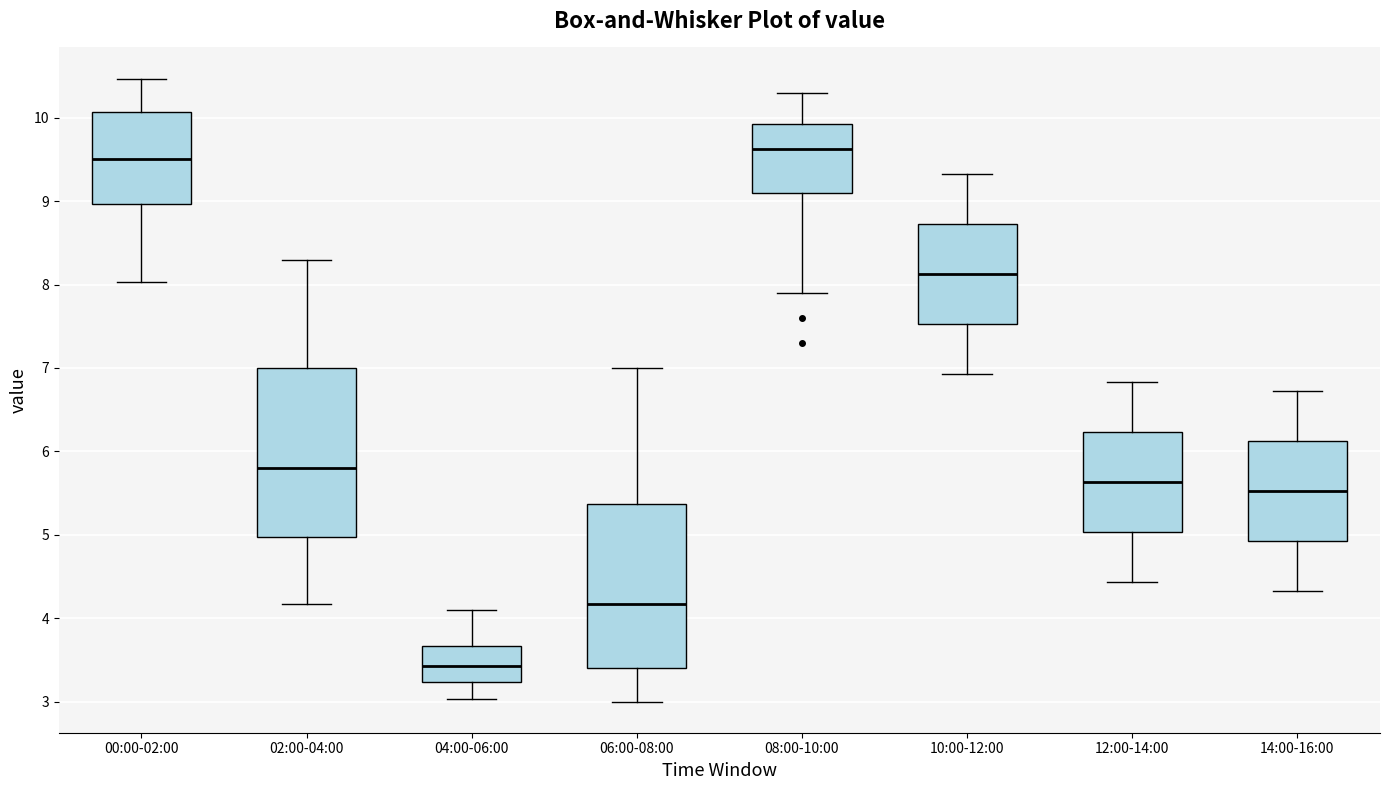

Reading left to right, read every box against the y-axis: the position of its median line, the range the box covers, and the ends of its whiskers. The values are not printed on the chart, so give them approximately, as read against the axis.

00:00-02:00: median 9.5, box 9.0 to 10.1, whiskers 8.0 to 10.5
02:00-04:00: median 5.8, box 5.0 to 7.0, whiskers 4.2 to 8.3
04:00-06:00: median 3.4, box 3.2 to 3.7, whiskers 3.0 to 4.1
06:00-08:00: median 4.2, box 3.4 to 5.4, whiskers 3.0 to 7.0
08:00-10:00: median 9.6, box 9.1 to 9.9, whiskers 7.9 to 10.3
10:00-12:00: median 8.1, box 7.5 to 8.7, whiskers 6.9 to 9.3
12:00-14:00: median 5.6, box 5.0 to 6.2, whiskers 4.4 to 6.8
14:00-16:00: median 5.5, box 4.9 to 6.1, whiskers 4.3 to 6.7